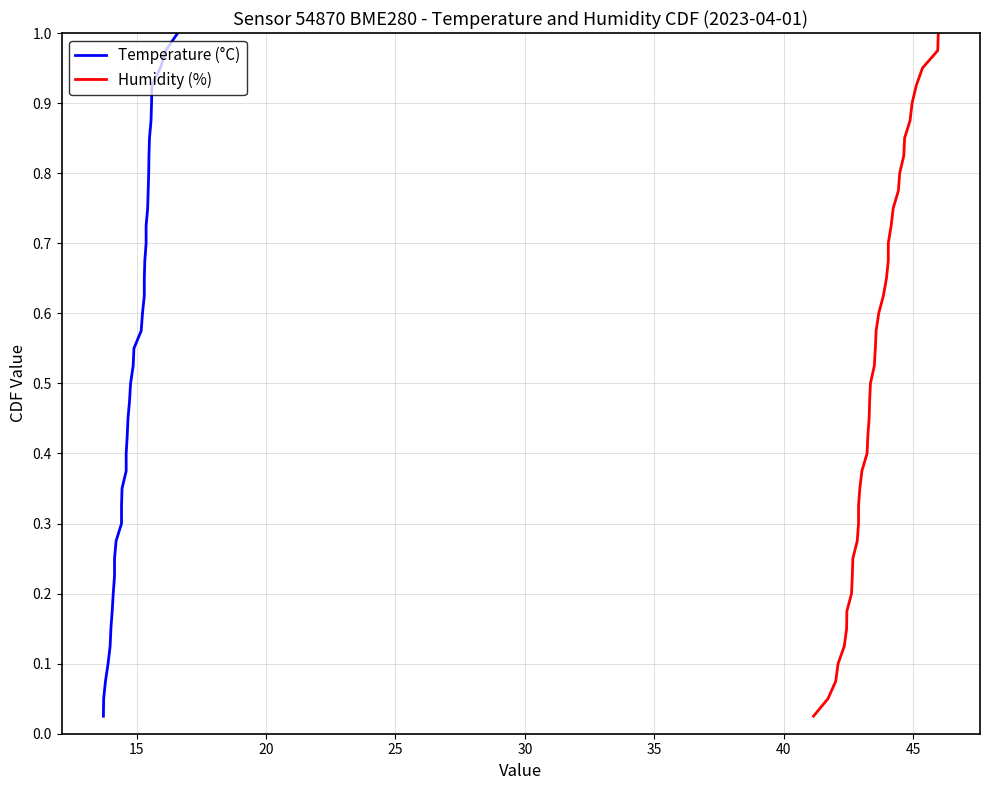

Reading right to left, extract all data points from this chart.

Temperature (°C): 1.0	1.0	0.9	0.9	0.9	0.9	0.8	0.8	0.8	0.8	0.8	0.7	0.7	0.7	0.7	0.6	0.6	0.6	0.6	0.5	0.5	0.5	0.5	0.4	0.4	0.4	0.3	0.3	0.3	0.3	0.2	0.2	0.2	0.2	0.1	0.1	0.1	0.1	0.1	0.0
Humidity (%): 1.0	1.0	0.9	0.9	0.9	0.9	0.8	0.8	0.8	0.8	0.8	0.7	0.7	0.7	0.7	0.6	0.6	0.6	0.6	0.5	0.5	0.5	0.5	0.4	0.4	0.4	0.3	0.3	0.3	0.3	0.2	0.2	0.2	0.2	0.1	0.1	0.1	0.1	0.1	0.0